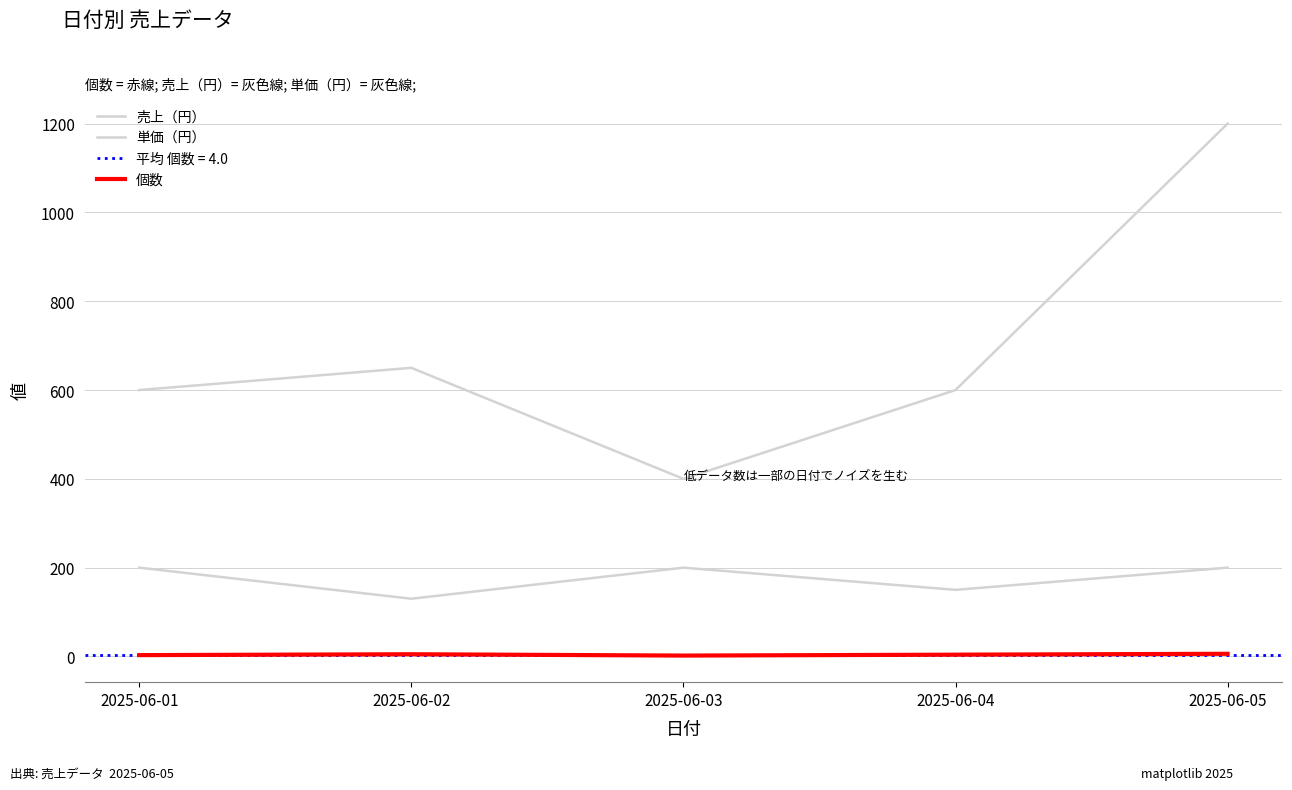

True or false: 単価（円） and 個数 intersect in this chart.

False